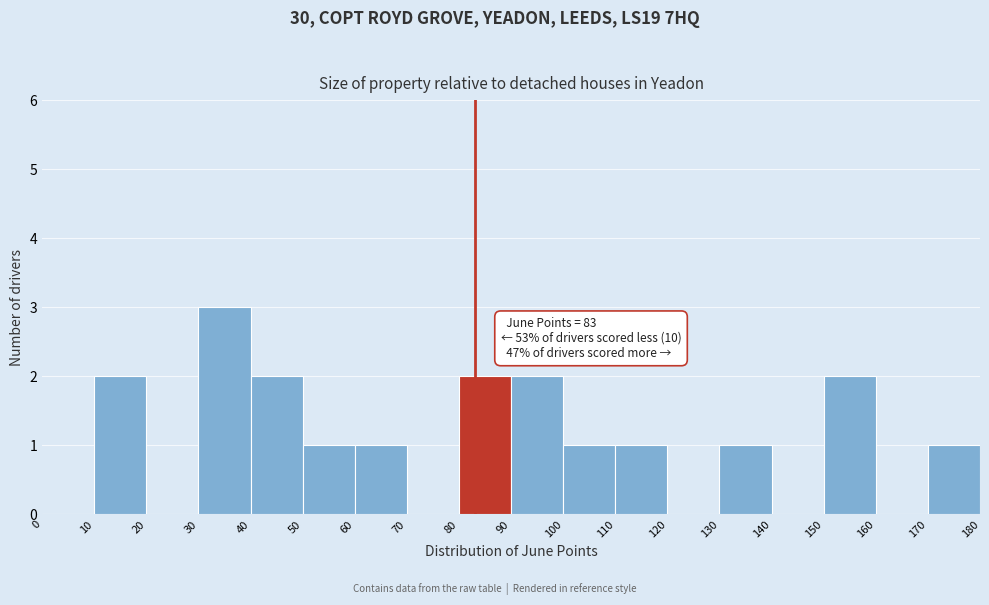

Over which range of the x-axis is the bar tallest?

30 to 40